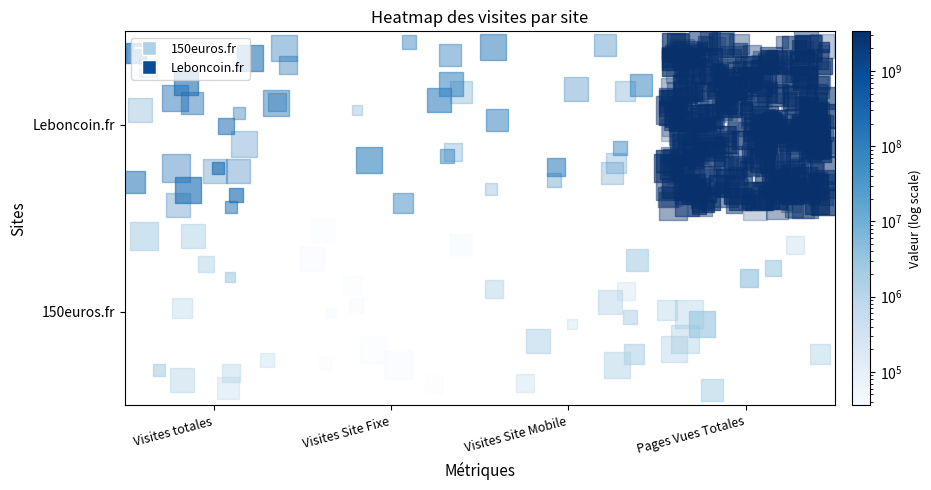

What is the approximate value of Leboncoin.fr at Visites Site Mobile, to the nearest 100?

104653100